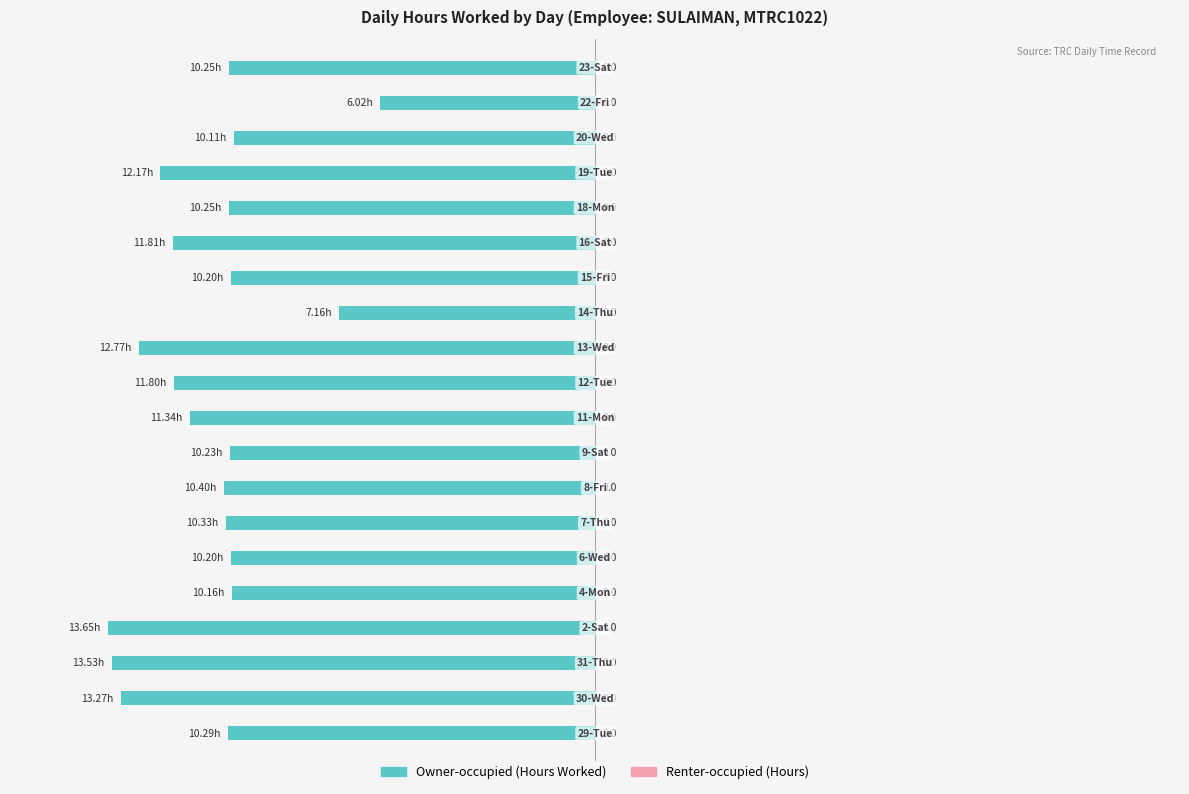

Does the chart contain any negative values?

Yes